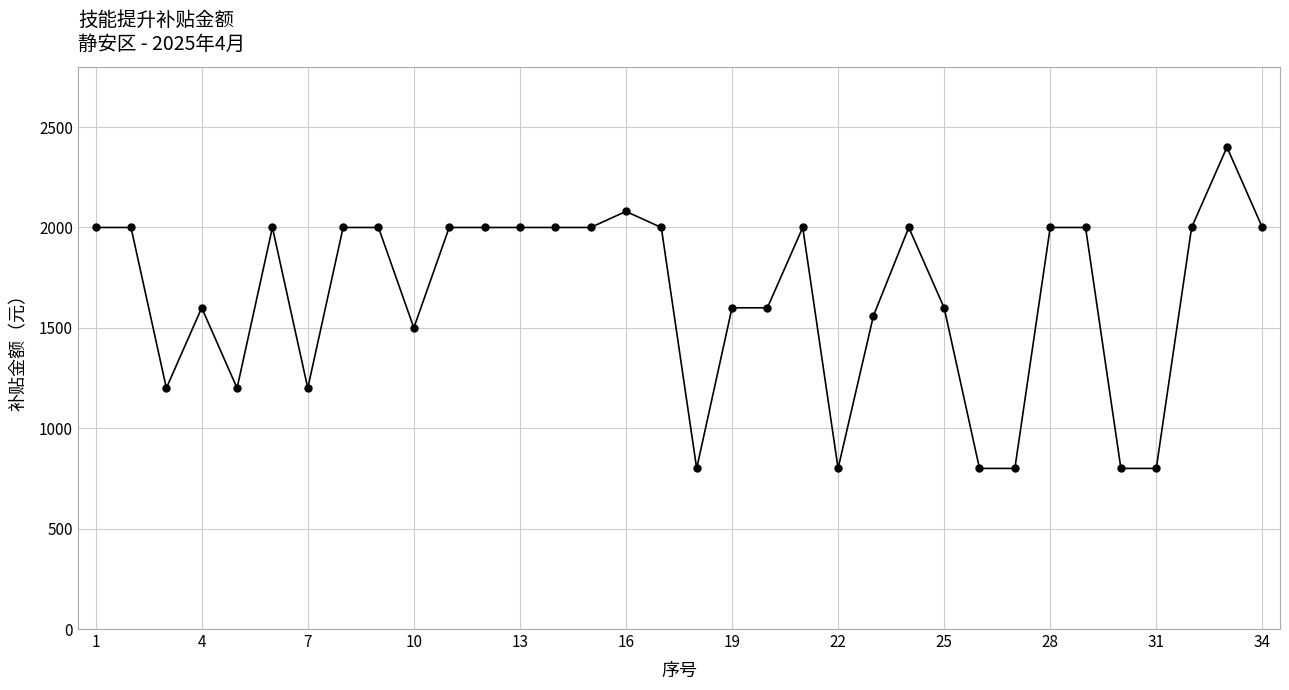

What is the greatest value displayed?

2400